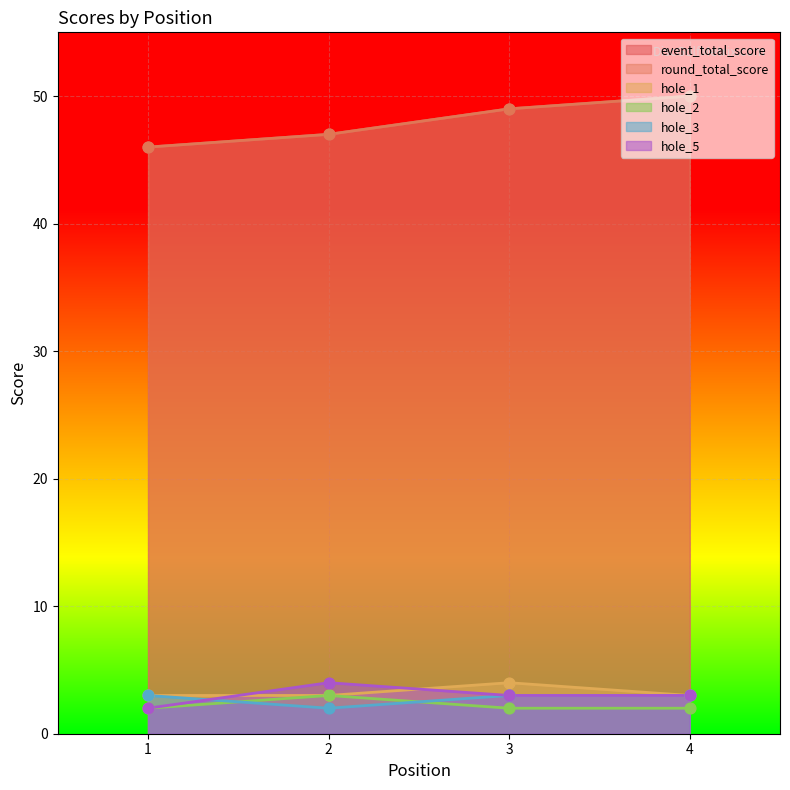

Which series has the largest Y range (max minus min)?

event_total_score